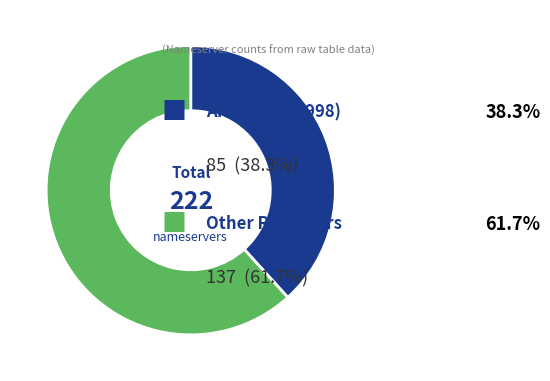

Does any single category account for the majority?

Yes